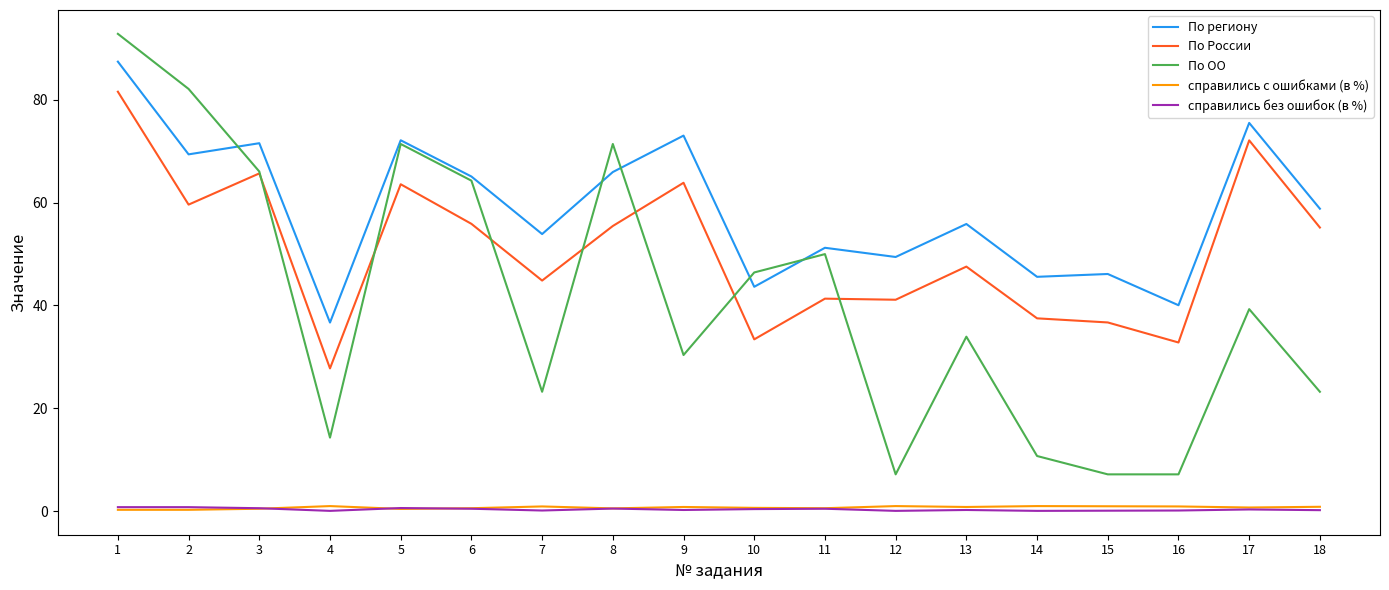

True or false: По региону and справились c ошибками (в %) cross at least once.

False